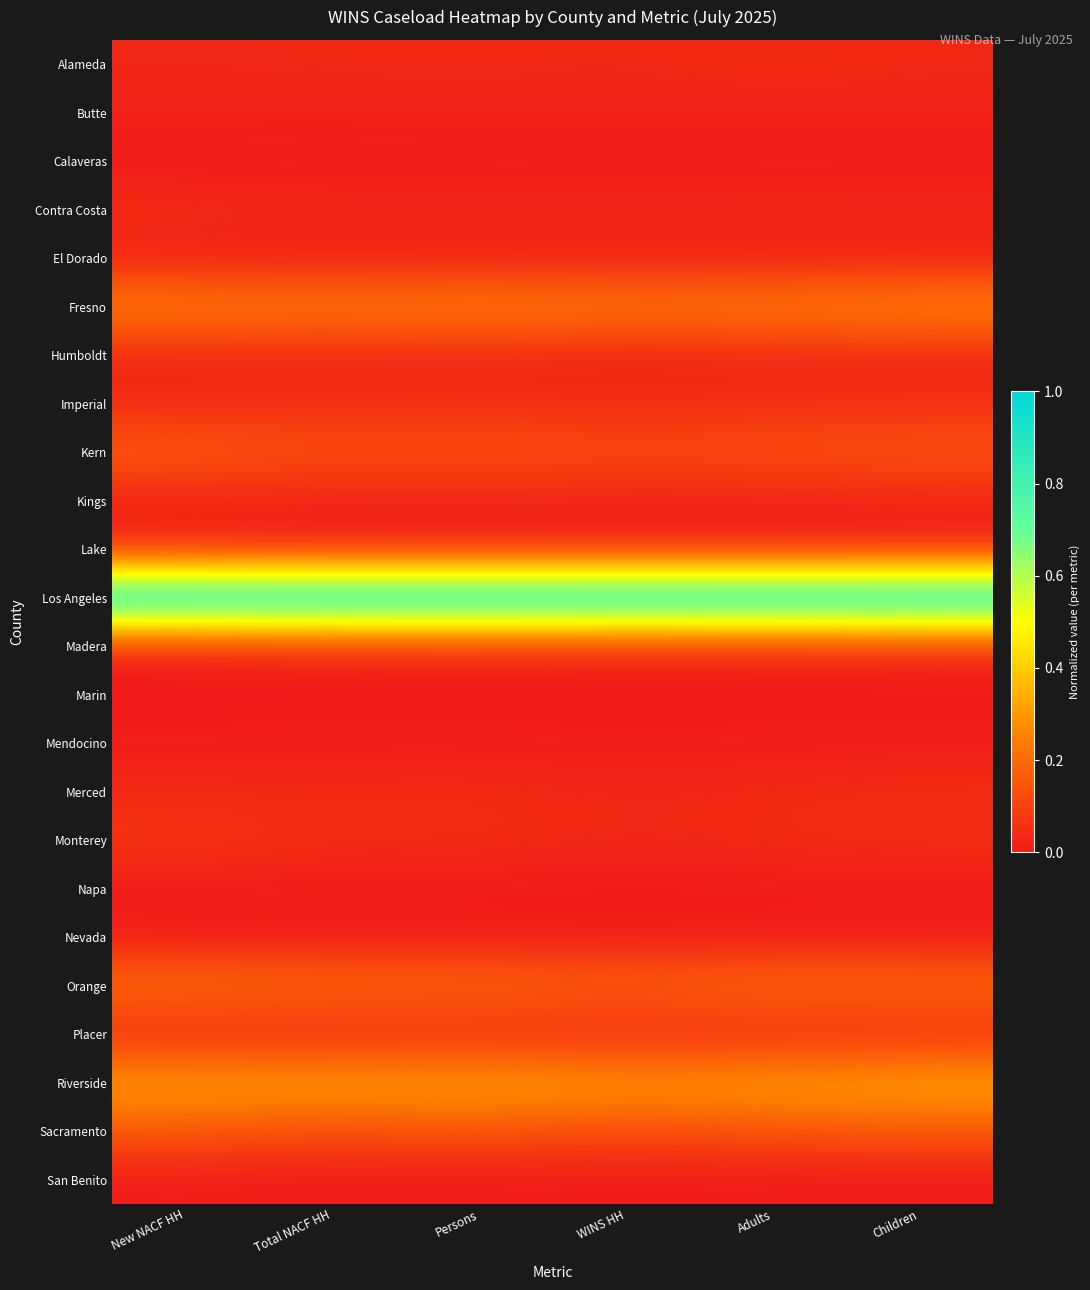

What is the total value across all series at Persons?

2.5